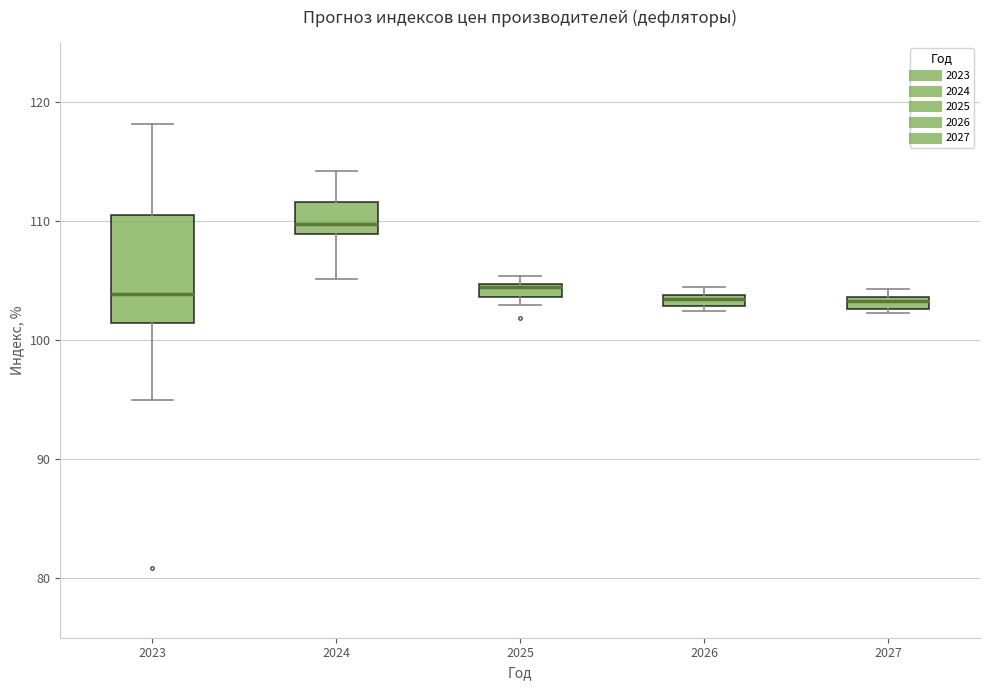

Which box is the tallest, from its lower edge to its upper edge?

2023